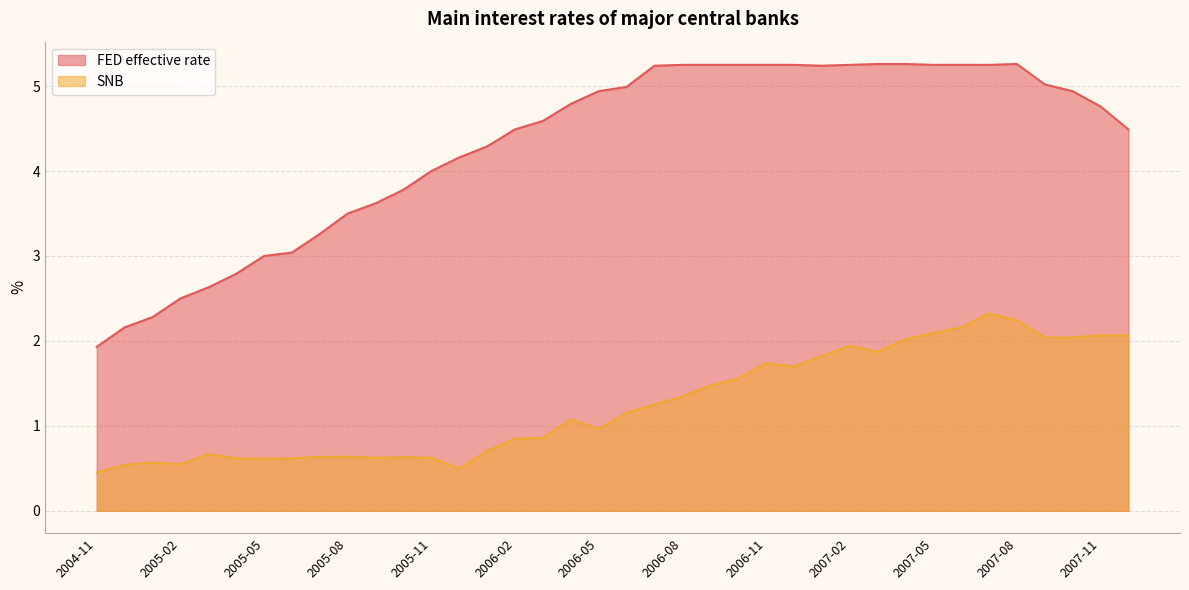

Reading left to right, what are all the values shown in this chart?

FED effective rate: 2004-11=1.9	2004-12=2.2	2005-01=2.3	2005-02=2.5	2005-03=2.6	2005-04=2.8	2005-05=3.0	2005-06=3.0	2005-07=3.3	2005-08=3.5	2005-09=3.6	2005-10=3.8	2005-11=4.0	2005-12=4.2	2006-01=4.3	2006-02=4.5	2006-03=4.6	2006-04=4.8	2006-05=4.9	2006-06=5.0	2006-07=5.2	2006-08=5.2	2006-09=5.2	2006-10=5.2	2006-11=5.2	2006-12=5.2	2007-01=5.2	2007-02=5.2	2007-03=5.3	2007-04=5.3	2007-05=5.2	2007-06=5.2	2007-07=5.2	2007-08=5.3	2007-09=5.0	2007-10=4.9	2007-11=4.8	2007-12=4.5
SNB: 2004-11=0.5	2004-12=0.5	2005-01=0.6	2005-02=0.6	2005-03=0.7	2005-04=0.6	2005-05=0.6	2005-06=0.6	2005-07=0.6	2005-08=0.6	2005-09=0.6	2005-10=0.6	2005-11=0.6	2005-12=0.5	2006-01=0.7	2006-02=0.8	2006-03=0.9	2006-04=1.1	2006-05=1.0	2006-06=1.2	2006-07=1.3	2006-08=1.3	2006-09=1.5	2006-10=1.6	2006-11=1.7	2006-12=1.7	2007-01=1.8	2007-02=1.9	2007-03=1.9	2007-04=2.0	2007-05=2.1	2007-06=2.2	2007-07=2.3	2007-08=2.2	2007-09=2.0	2007-10=2.0	2007-11=2.1	2007-12=2.1